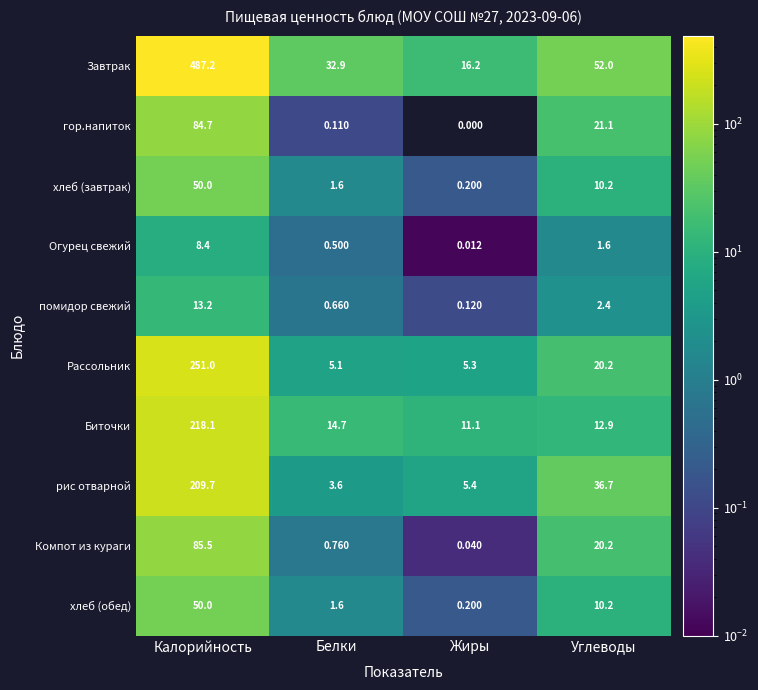

Which category has the lowest value across all series?

Жиры